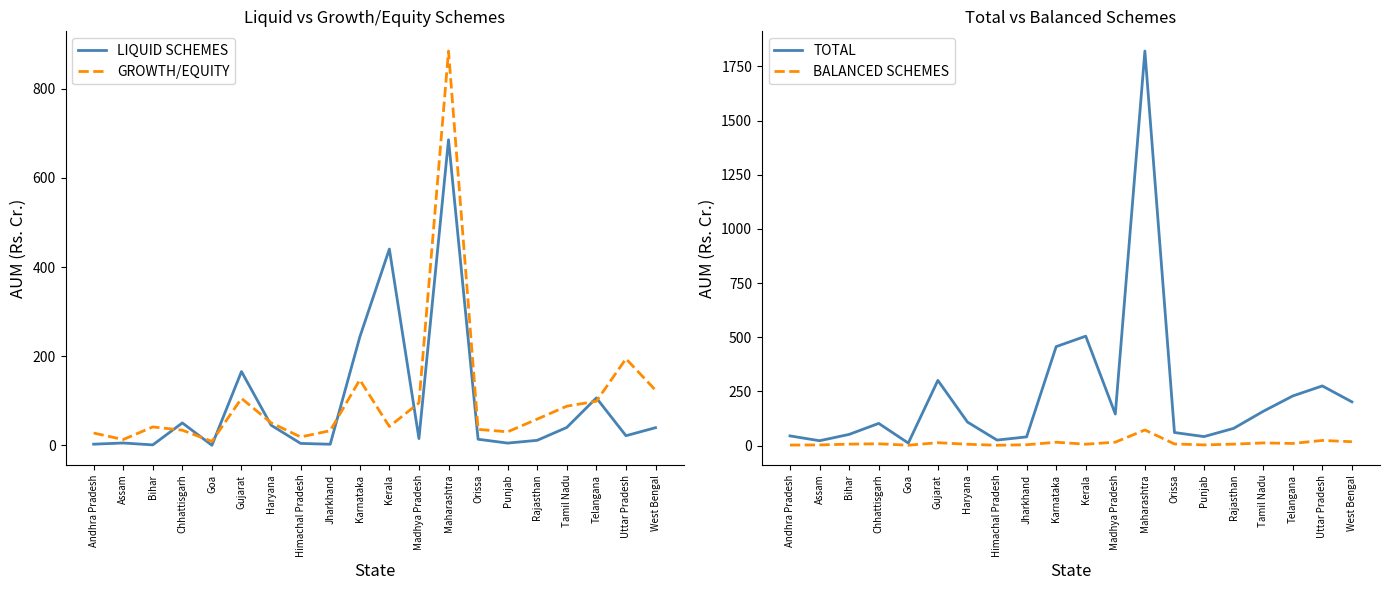

Reading right to left, what are all the values shown in this chart?

LIQUID SCHEMES: 39.8	21.7	106.5	40.3	11.4	5.2	13.9	685.5	15.3	440.4	243.1	2.6	4.5	45.4	165.7	0.4	50.4	1.2	5.4	2.8
GROWTH/EQUITY: 123.8	194.4	99.2	88.0	59.0	30.5	36.0	884.6	95.4	42.4	147.2	33.1	18.9	50.9	105.5	9.1	34.2	41.5	13.2	27.8
TOTAL: 201.6	275.1	228.8	157.8	79.1	41.3	60.1	1821.0	145.5	504.9	456.6	39.9	25.2	108.4	300.7	11.3	102.1	51.4	22.2	44.5
BALANCED SCHEMES: 17.6	23.5	9.6	12.0	6.4	2.9	7.3	71.8	15.5	6.1	15.3	3.6	1.2	5.8	13.1	1.4	8.0	6.4	2.8	2.1